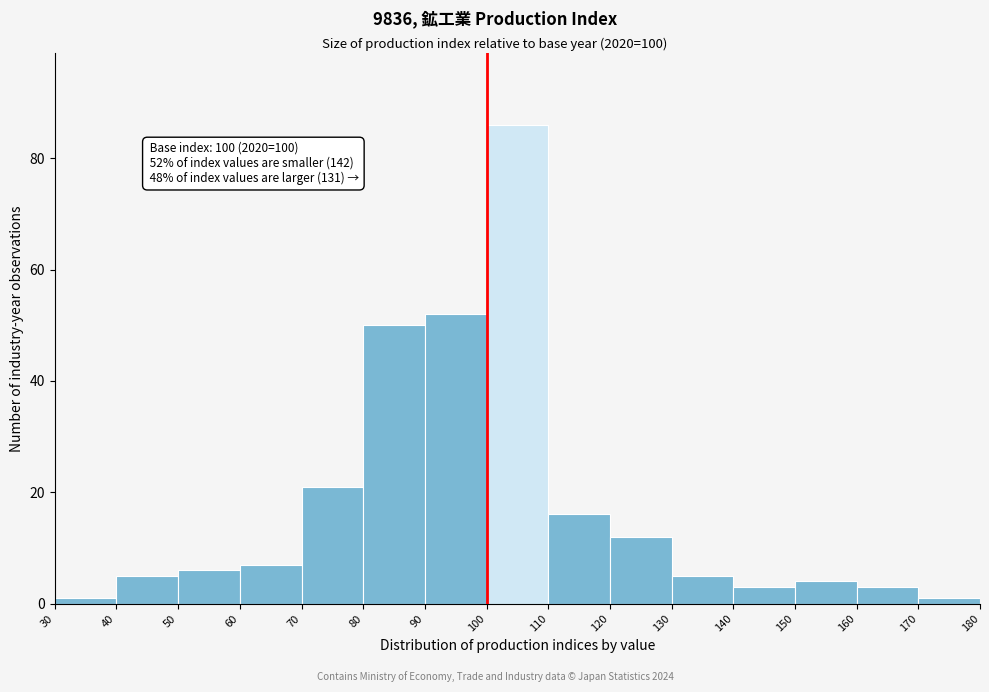

Over which range of the x-axis is the bar tallest?

100 to 110